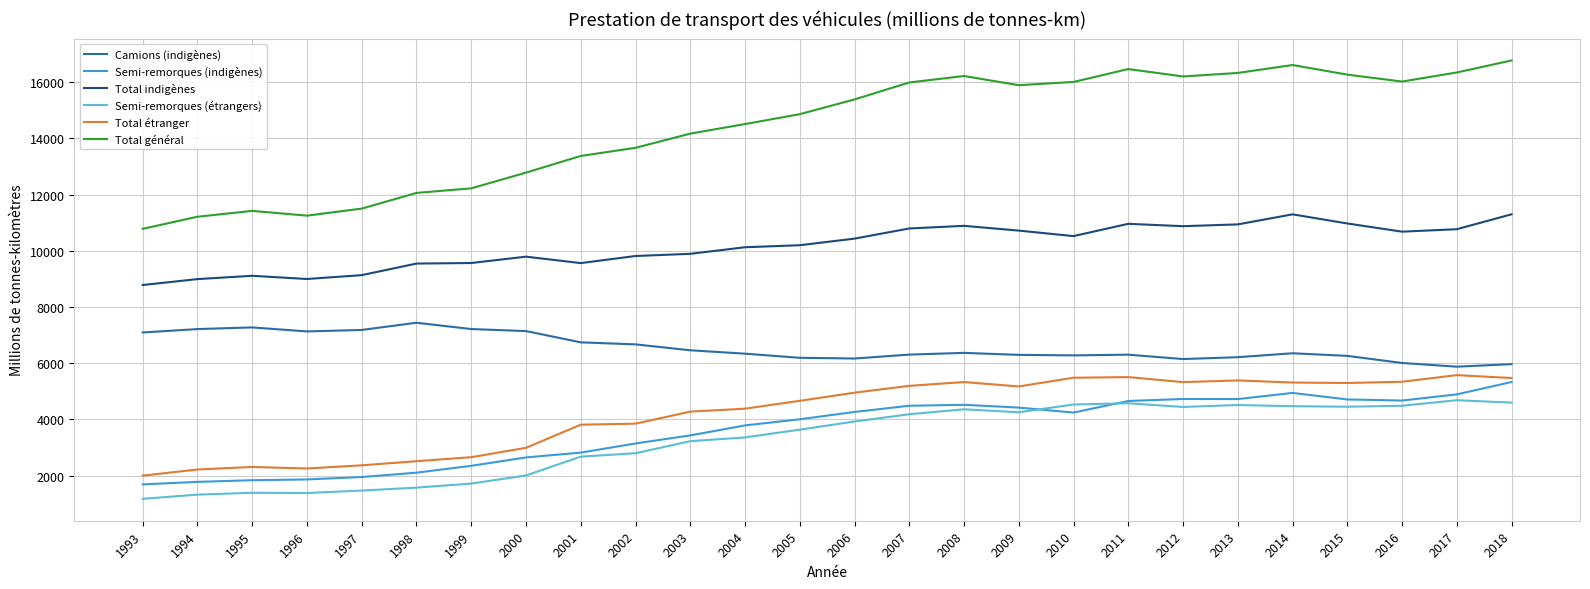

True or false: Semi-remorques (étrangers) and Camions (indigènes) cross at least once.

False